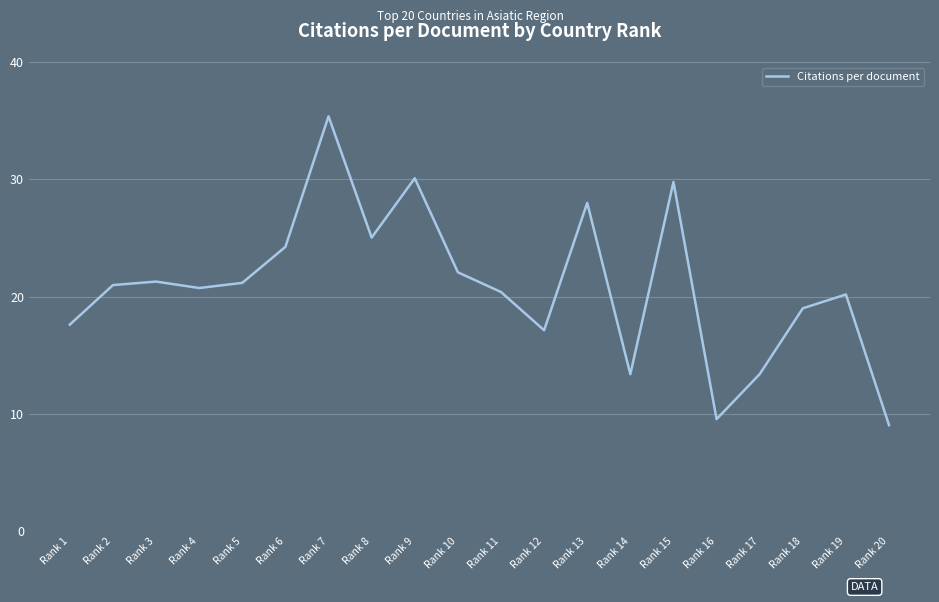

The value at Rank 9 is 30.1. True or false?

True